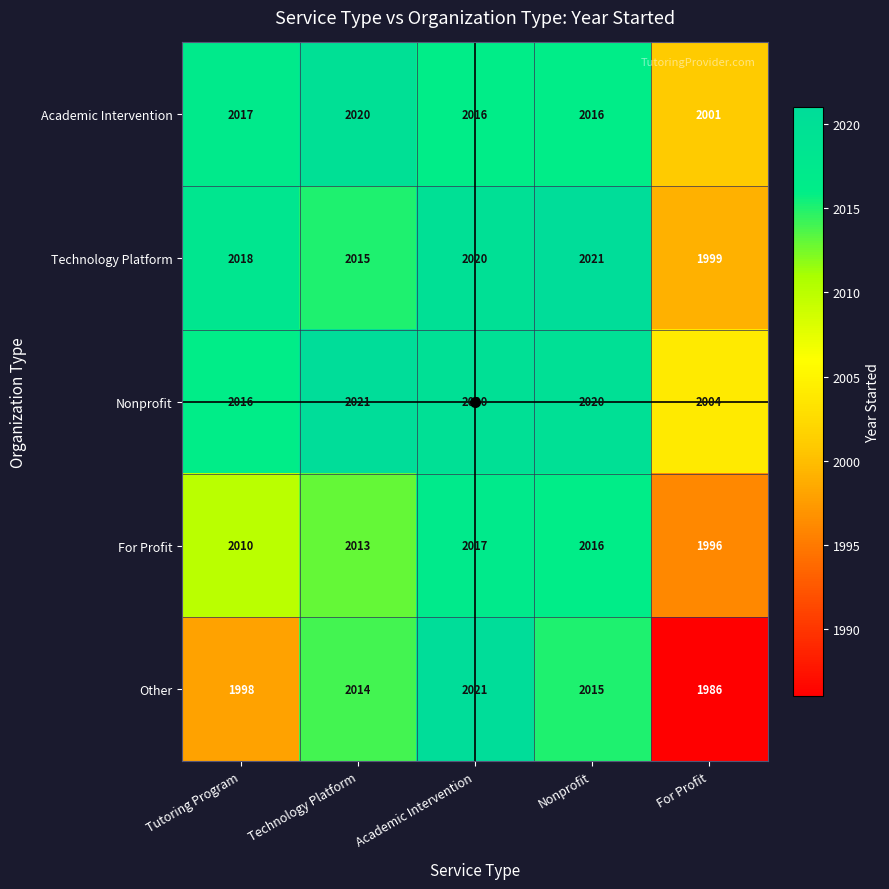

Which series has the largest total across all categories?

Nonprofit